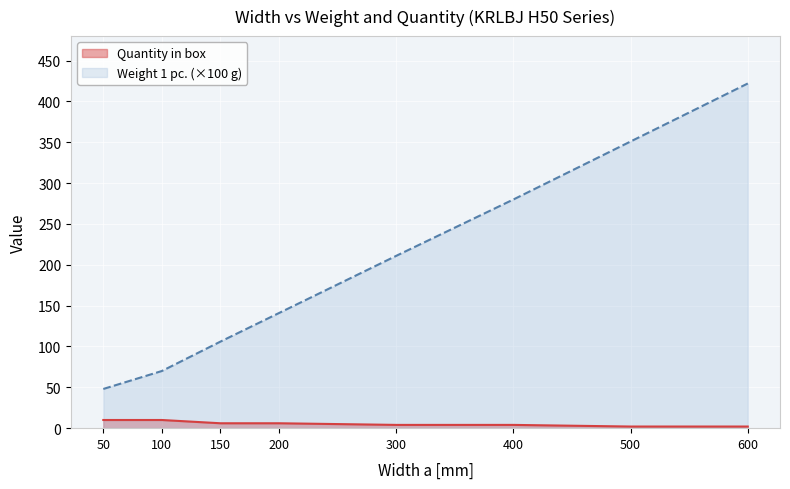

Reading left to right, list all the values displayed in this chart.

Weight 1 pc.: 50=48	100=70	150=106	200=141	300=211	400=280	500=351	600=422
Quantity in box: 50=10	100=10	150=6	200=6	300=4	400=4	500=2	600=2